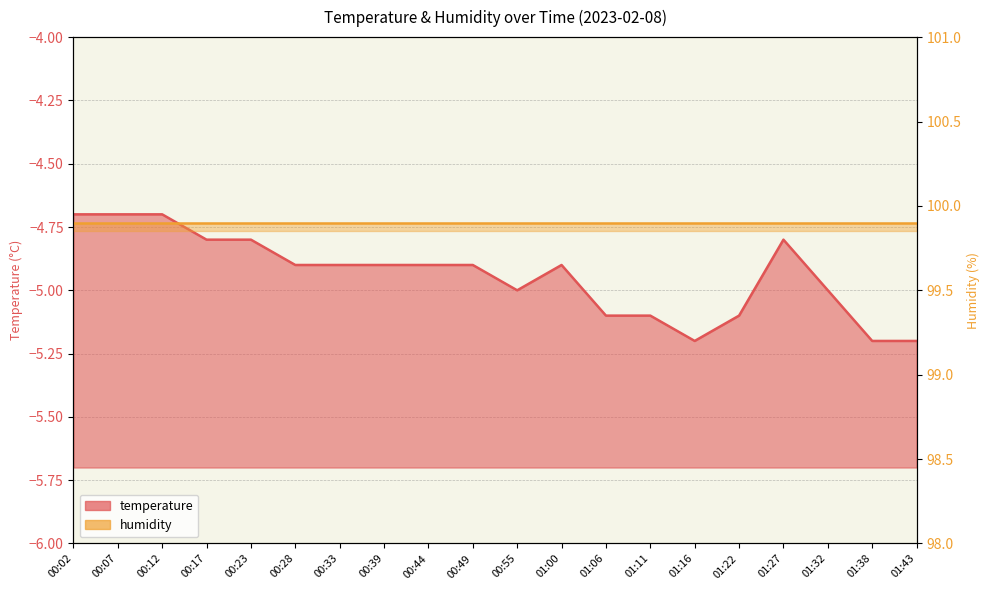

At which label is the value closest to -4?

00:02